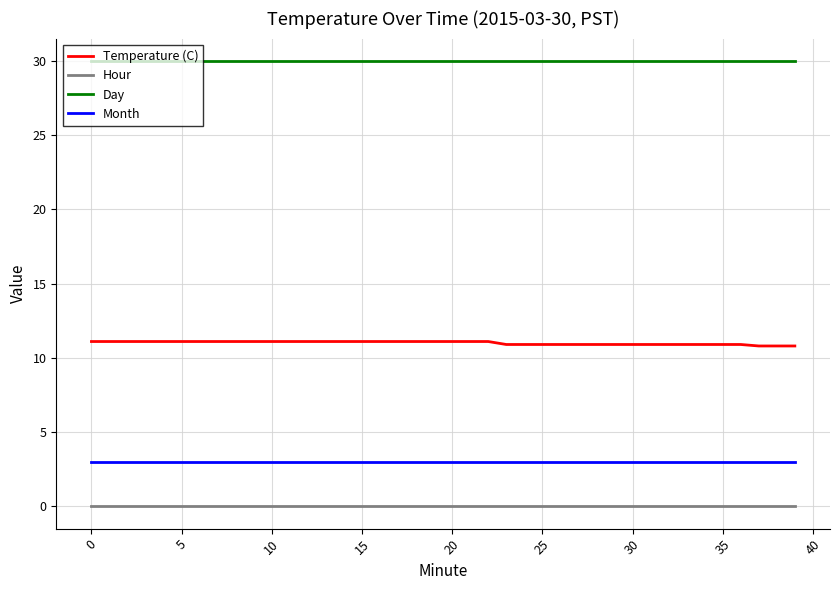

List the series in order of their peak value, highest first.

Day, Temperature (C), Month, Hour